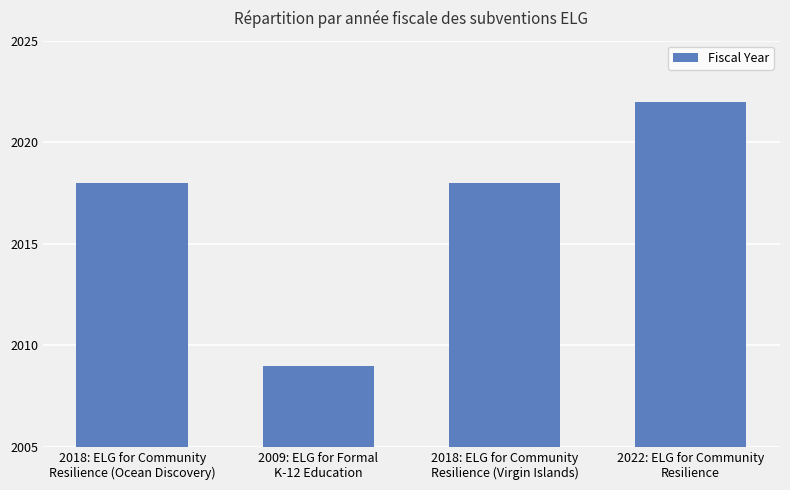

What is the change in value from 2009: ELG for Formal
K-12 Education to 2022: ELG for Community
Resilience?

+13